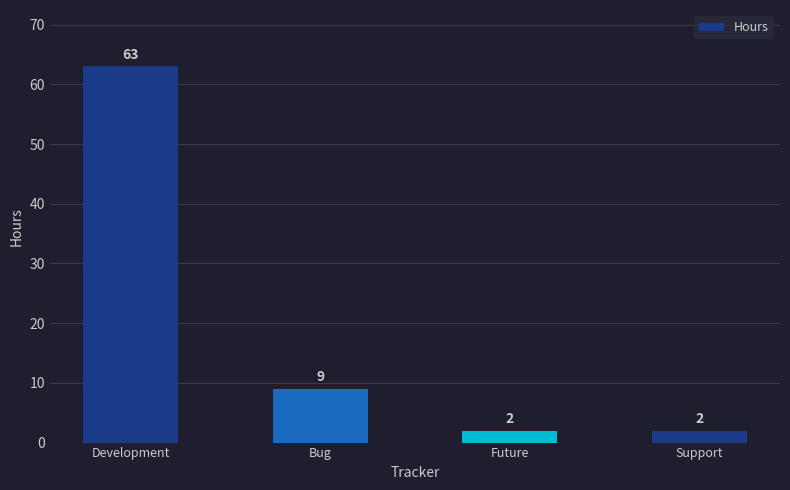

Reading left to right, list all the values displayed in this chart.

63	9	2	2